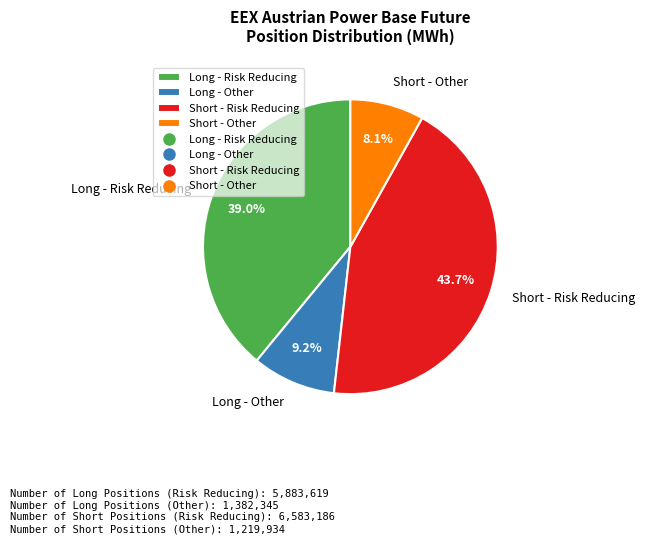

What is the total percentage of Long - Other and Long - Risk Reducing?

48.2%